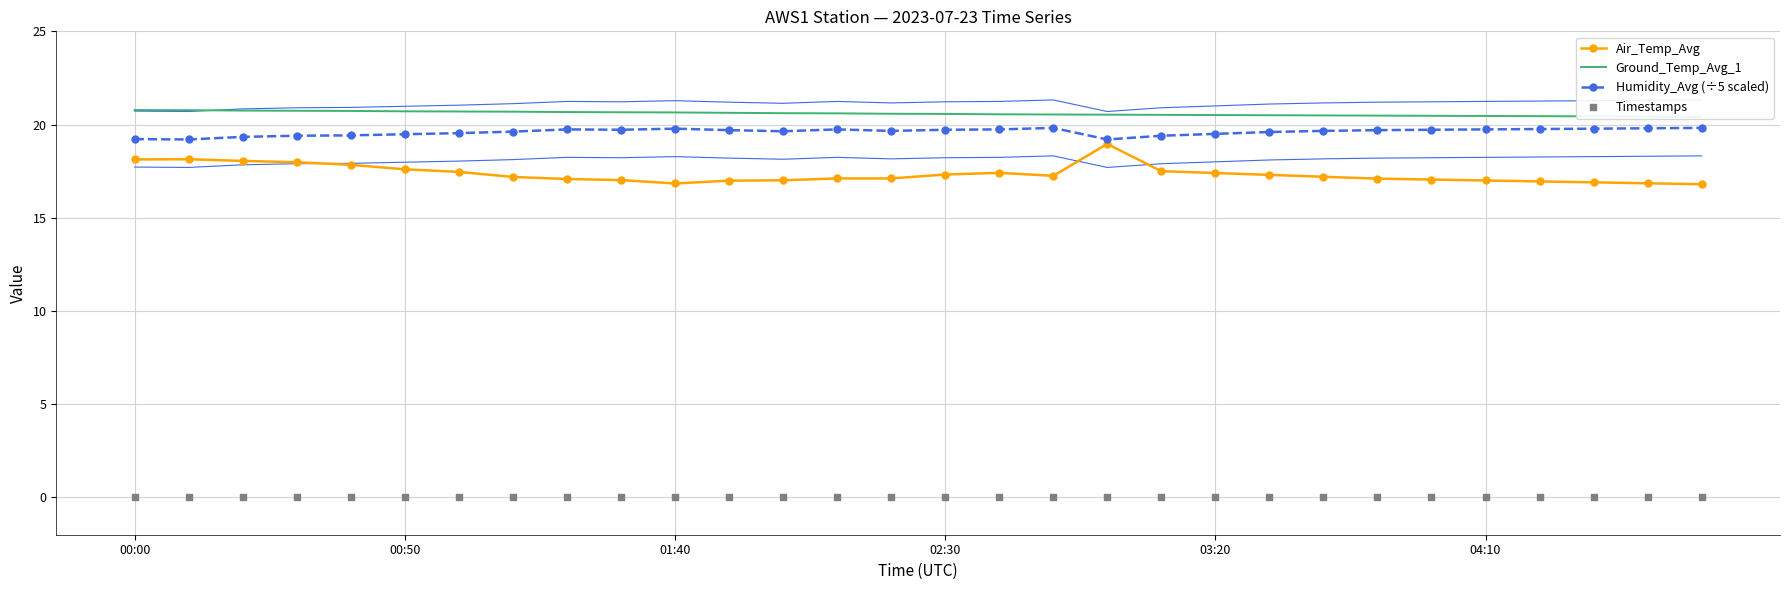

The value of Air_Temp_Avg at 02:30 is 5.7. True or false?

False